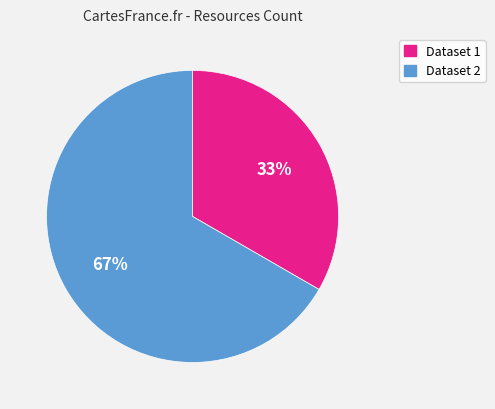

Is there any slice that represents more than half of the pie?

Yes